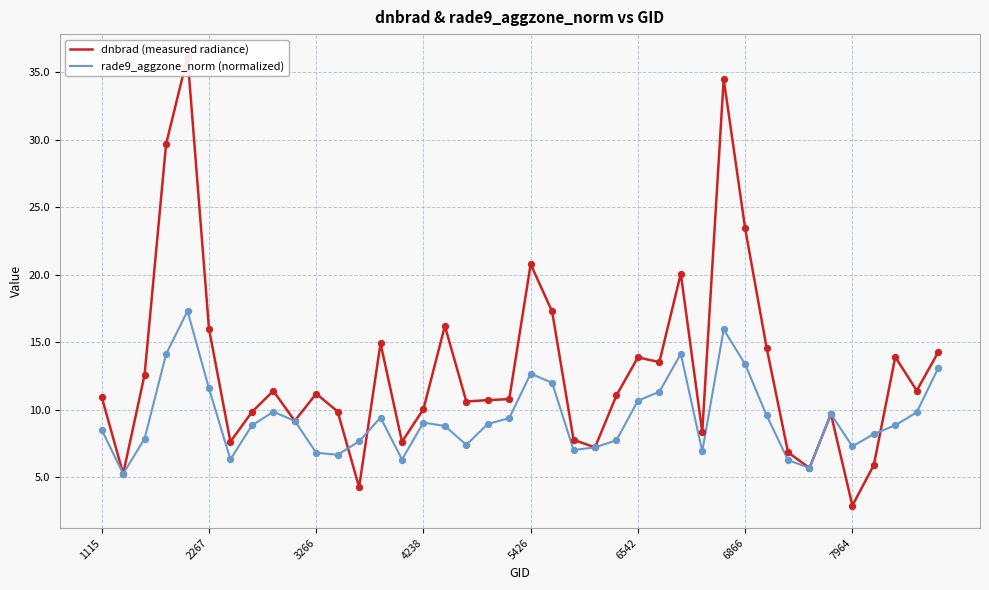

What is the total value across all series at 19?

20.1